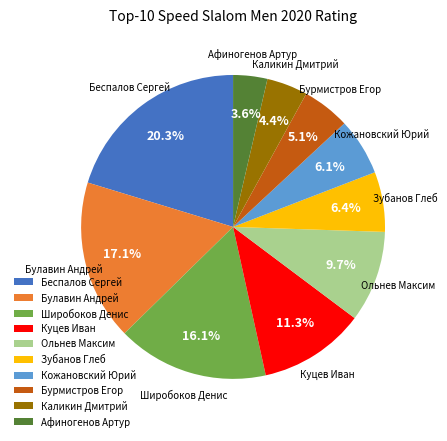

To the nearest percent, what portion does Беспалов Сергей represent?

20%